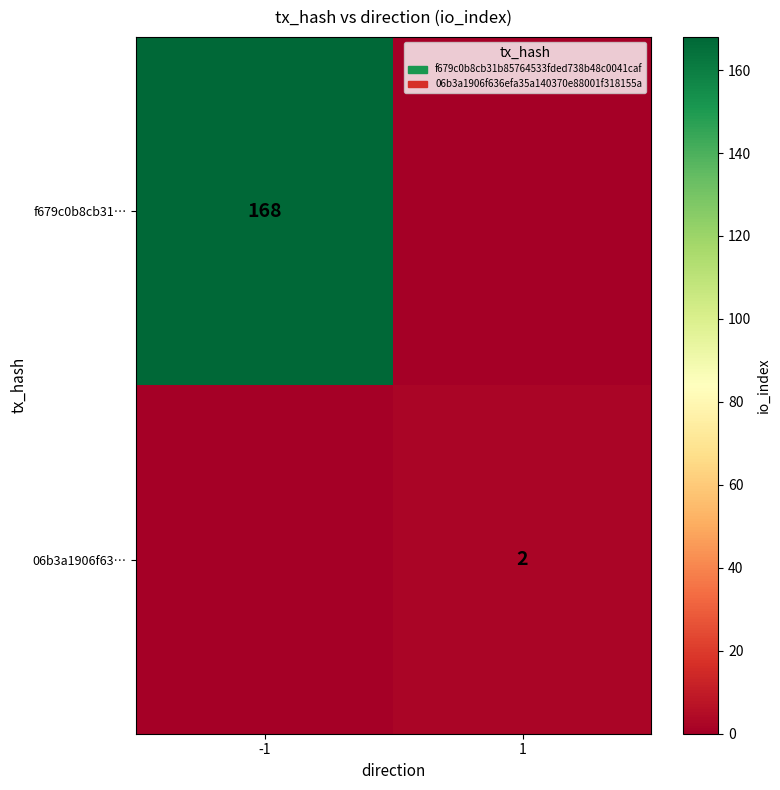

The value of f679c0b8cb31… at -1 is 168. True or false?

True